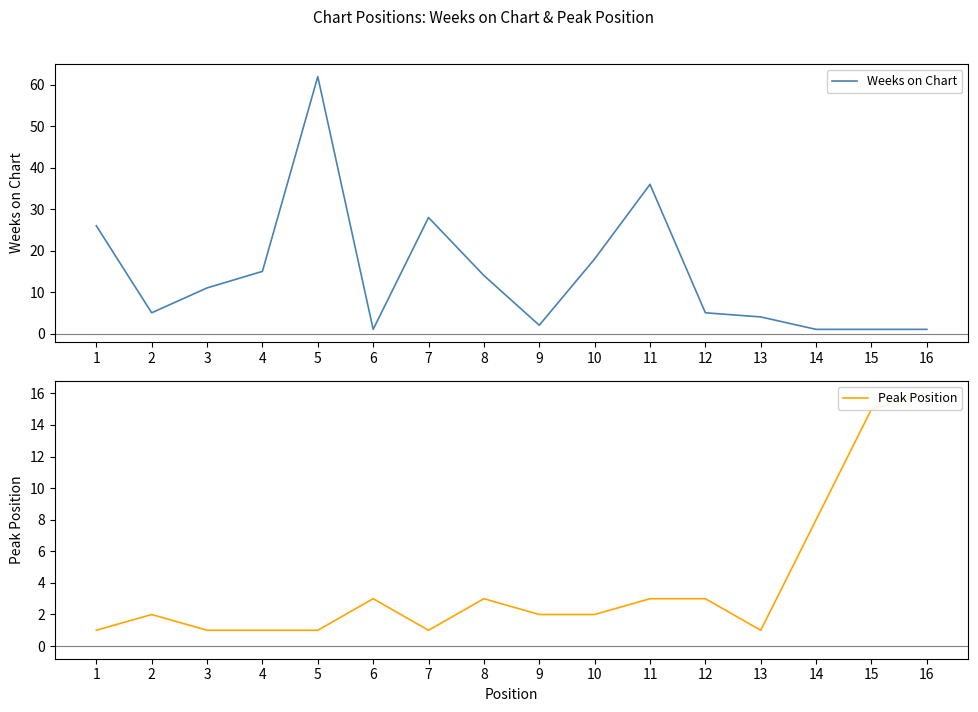

Between which two adjacent categories do Weeks on Chart and Peak Position first intersect?

5 and 6